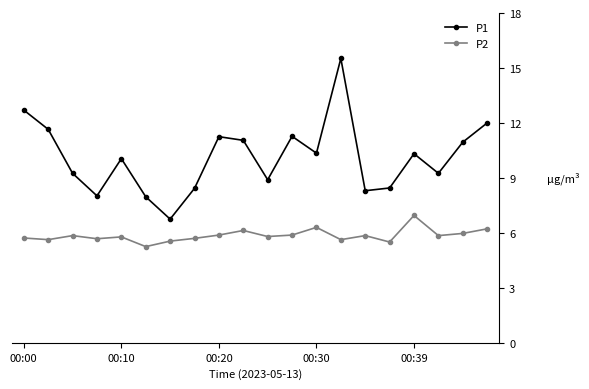

Which series has the widest spread of values?

P1